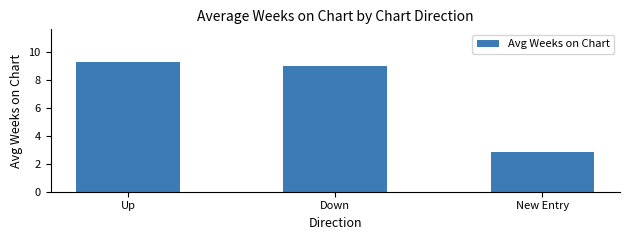

What position from the right is Down?

2